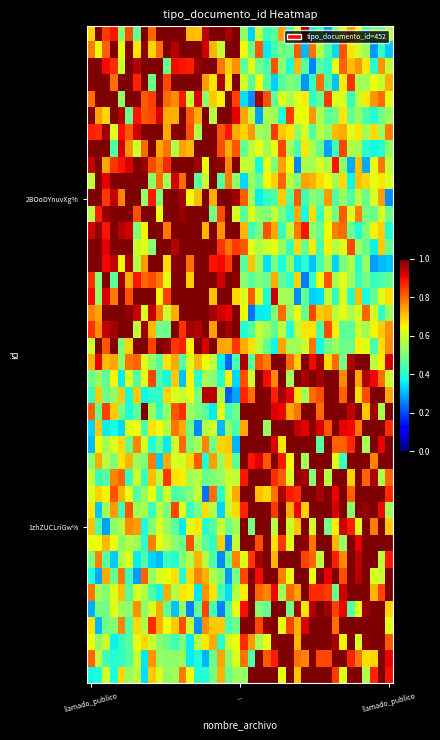

How many data points does each series have?

40